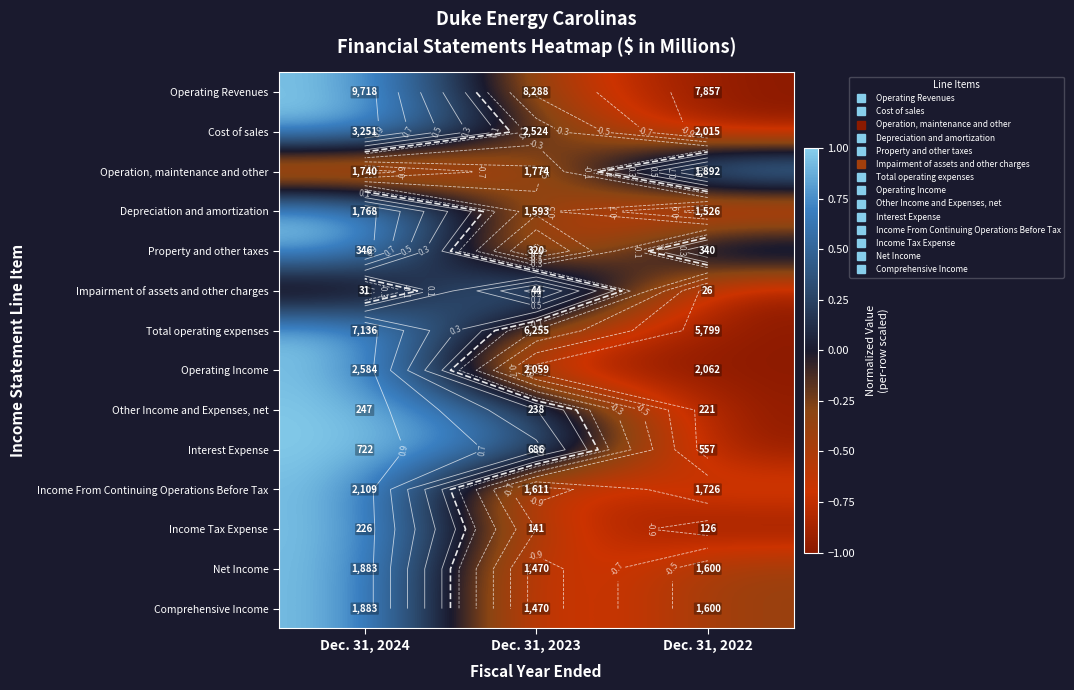

The Comprehensive Income series shows -0.4 at Dec. 31, 2022. True or false?

True